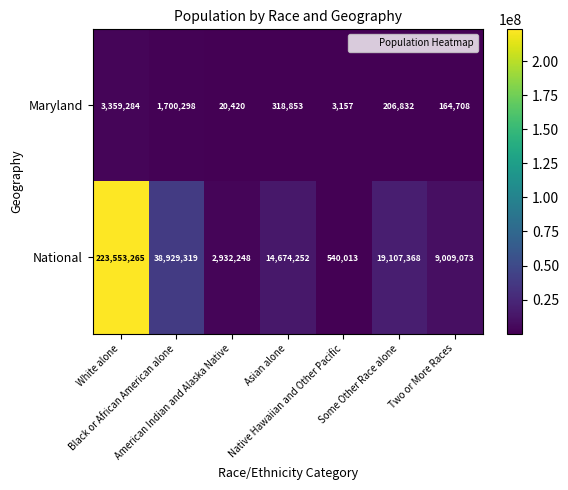

What is the difference between the maximum and minimum values in the National series?

223013252